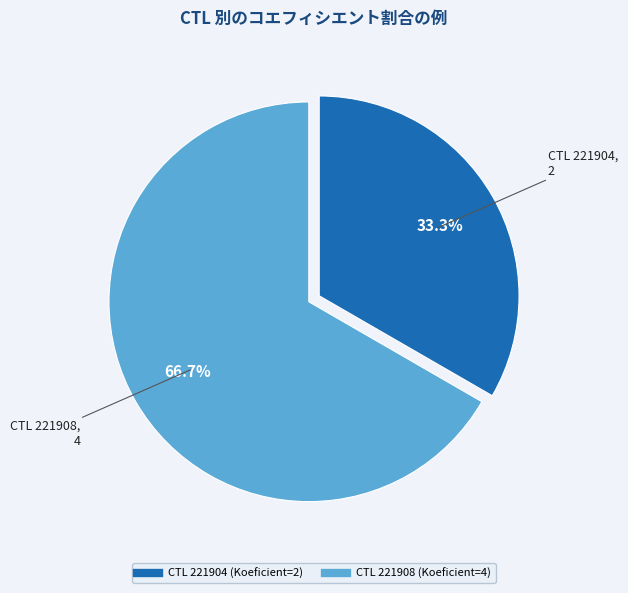

Is there any slice that represents more than half of the pie?

Yes